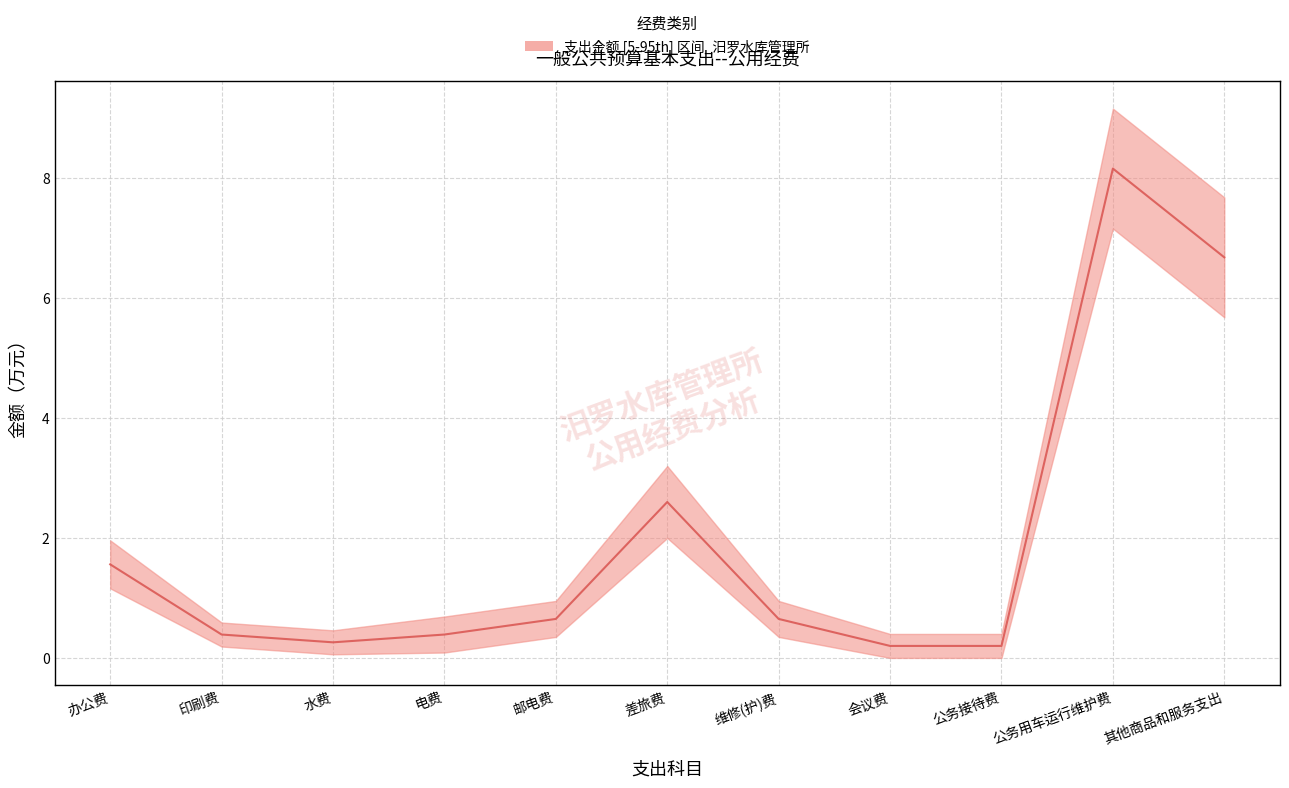

Between 办公费 and 电费, which is larger?

办公费